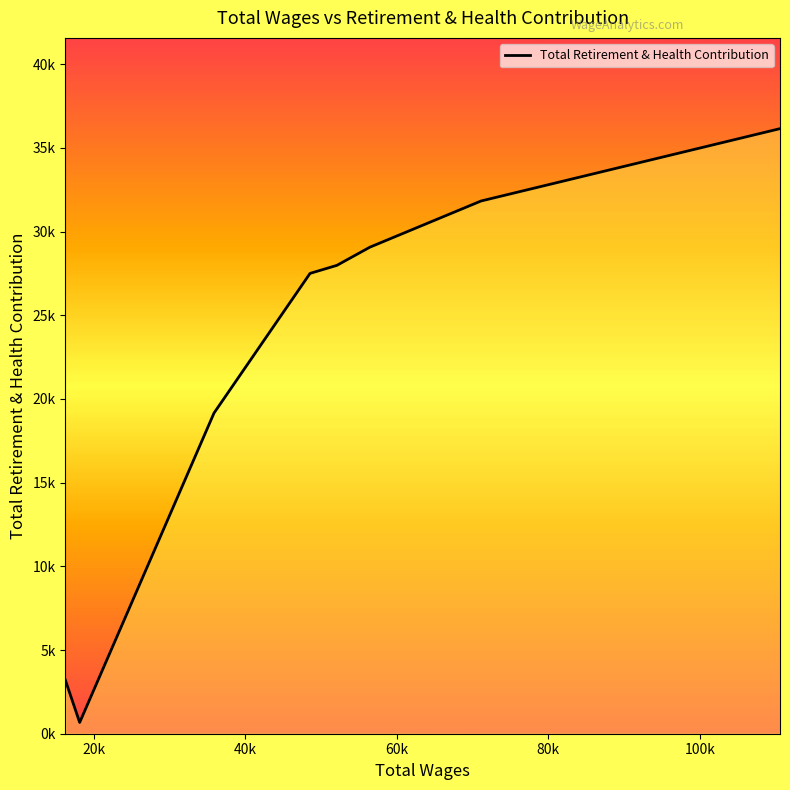

What is the difference between the maximum and minimum values?

35474